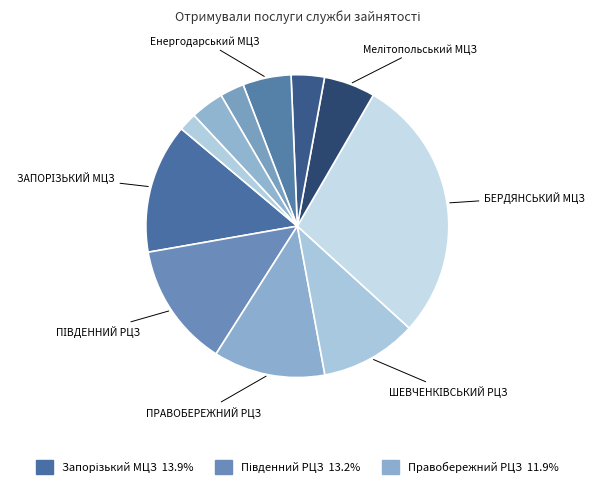

To the nearest percent, what is the average slice percentage?

9%